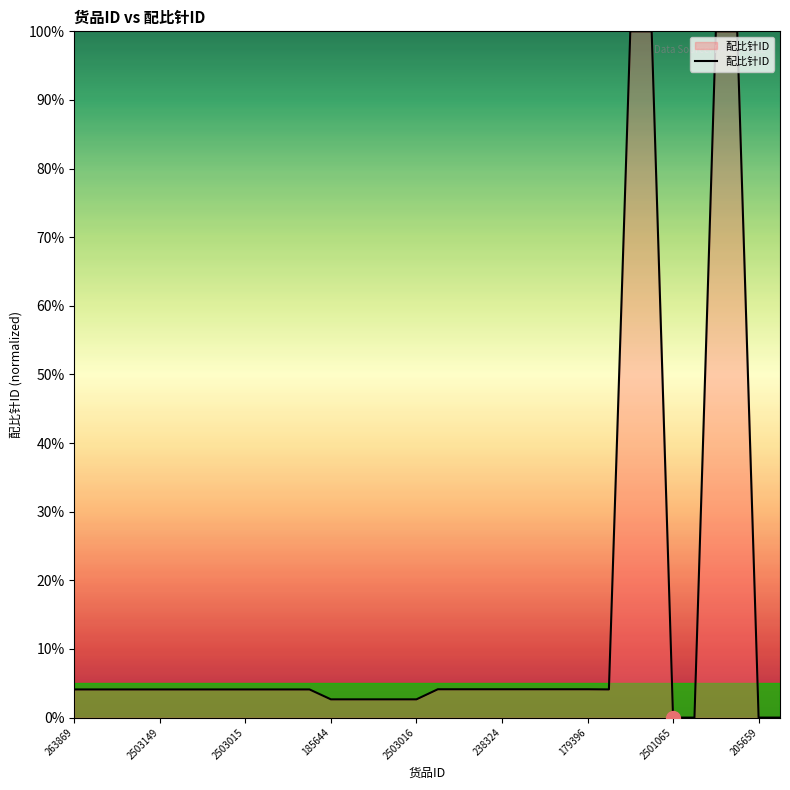

What is the difference between the maximum and minimum values?

100.0